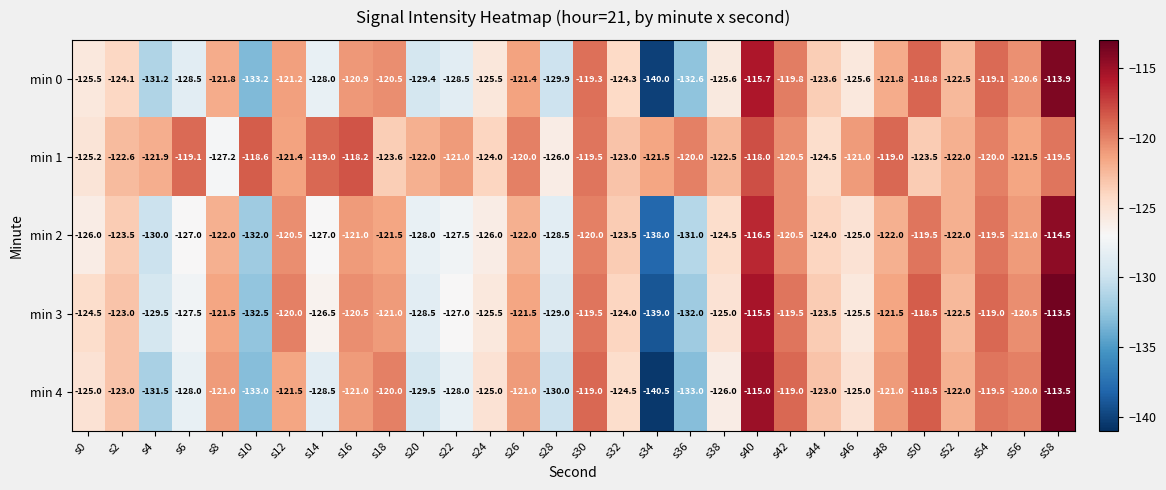

Which series has the largest total across all categories?

min 1